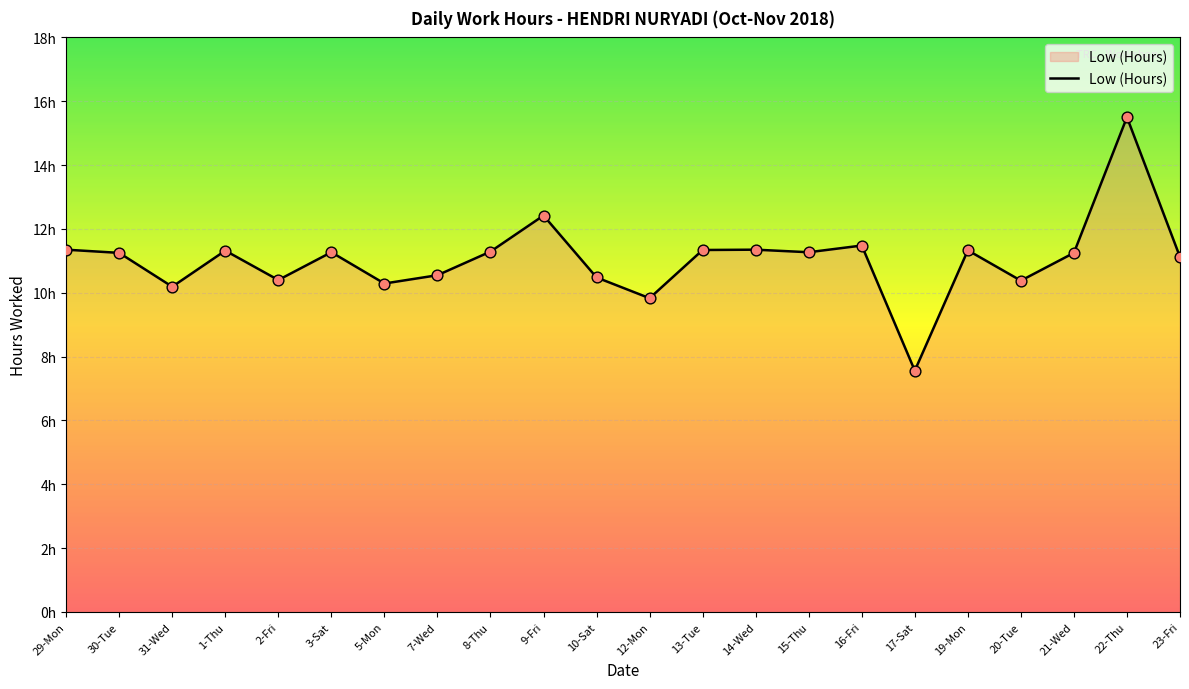

Approximately how many times larger is the value at 3-Sat compared to 22-Thu?

0.7